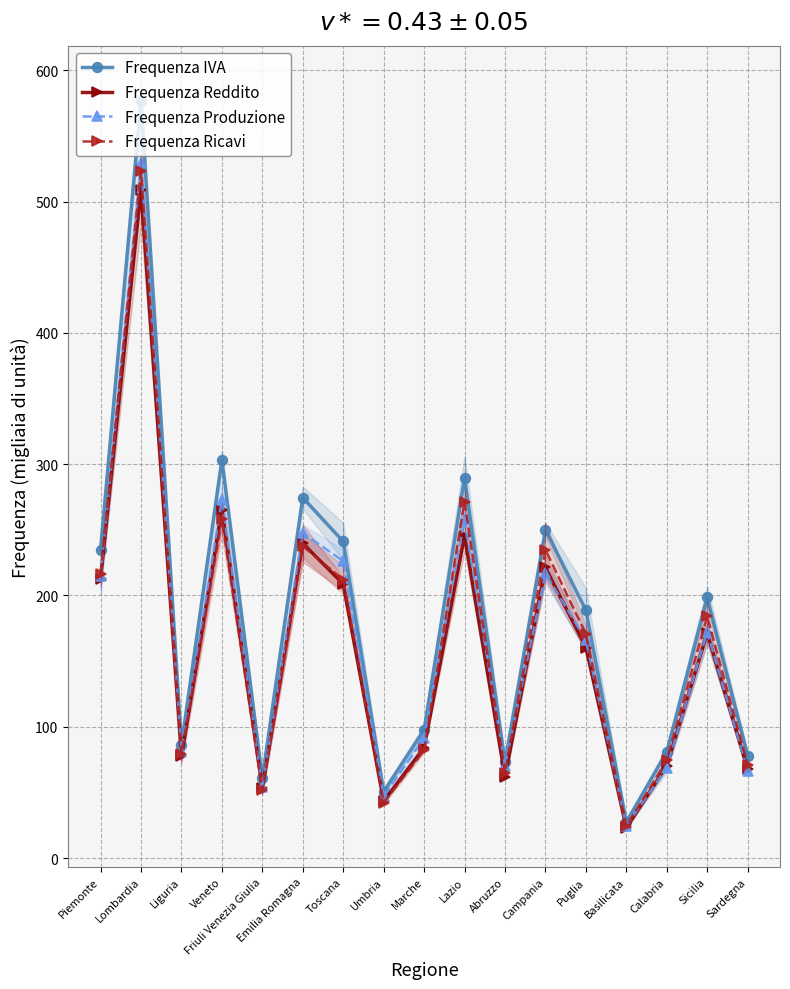

What is the difference between the second highest and second lowest values in the Frequenza Ricavi series?

229.1